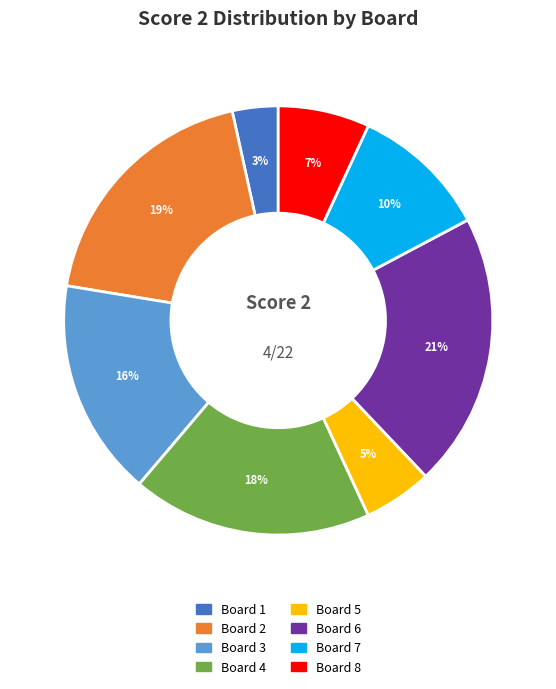

Which category has the smallest portion of the pie?

Board 1